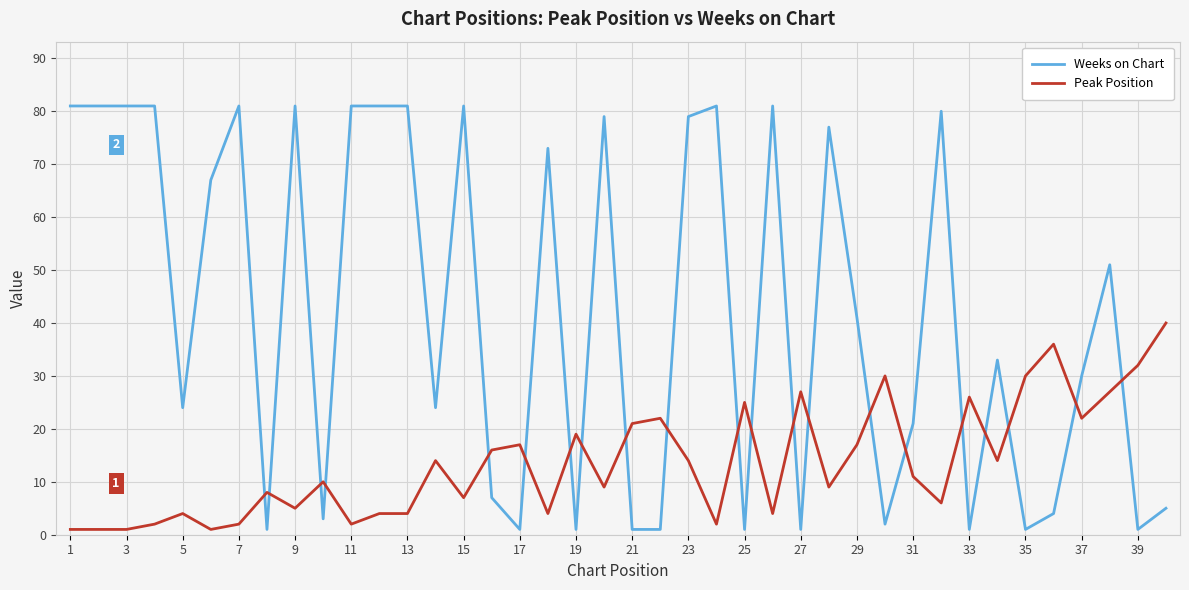

What is the lowest value of the Weeks on Chart series?

1